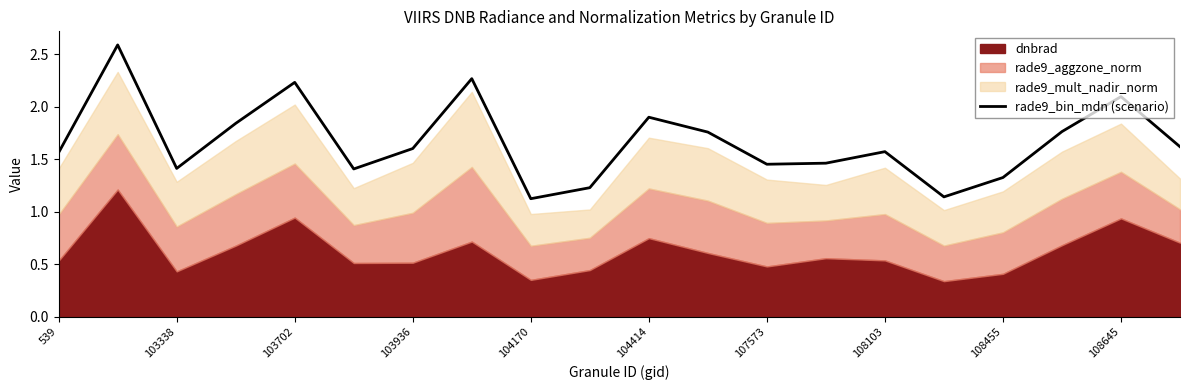

The rade9_bin_mdn (scenario) series shows 1.6 at 103936. True or false?

True